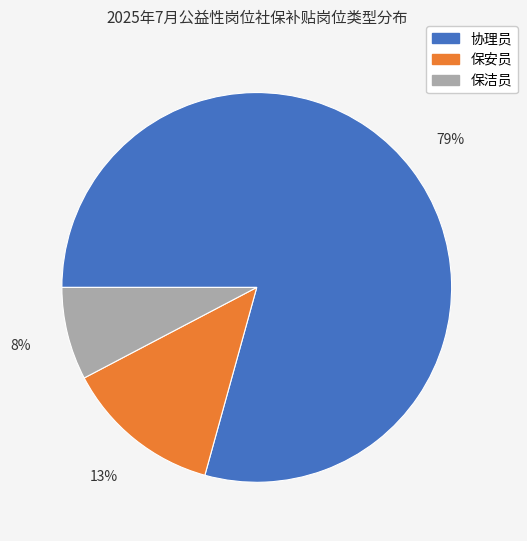

Count the number of slices in the pie.

3